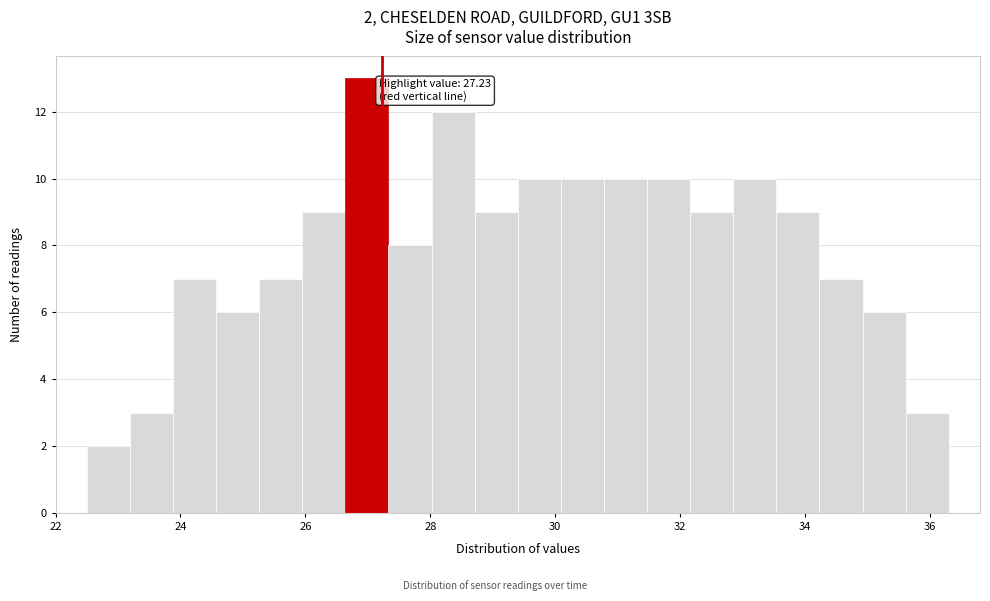

Read against the x-axis, roughly where is the centre of the tallest bar?

27.0